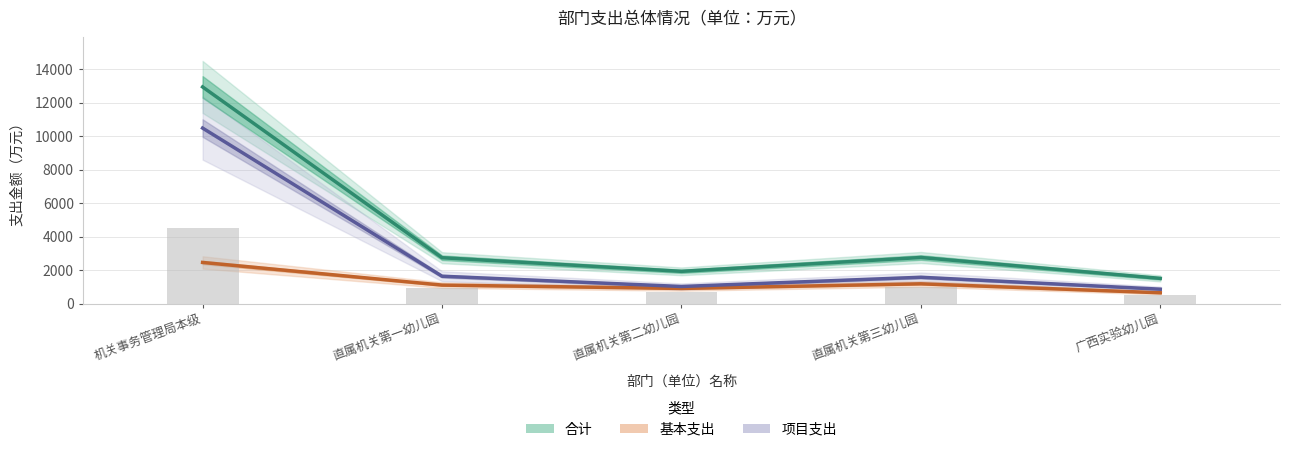

Is it true that 合计 equals 12940.5 at 机关事务管理局本级?

True